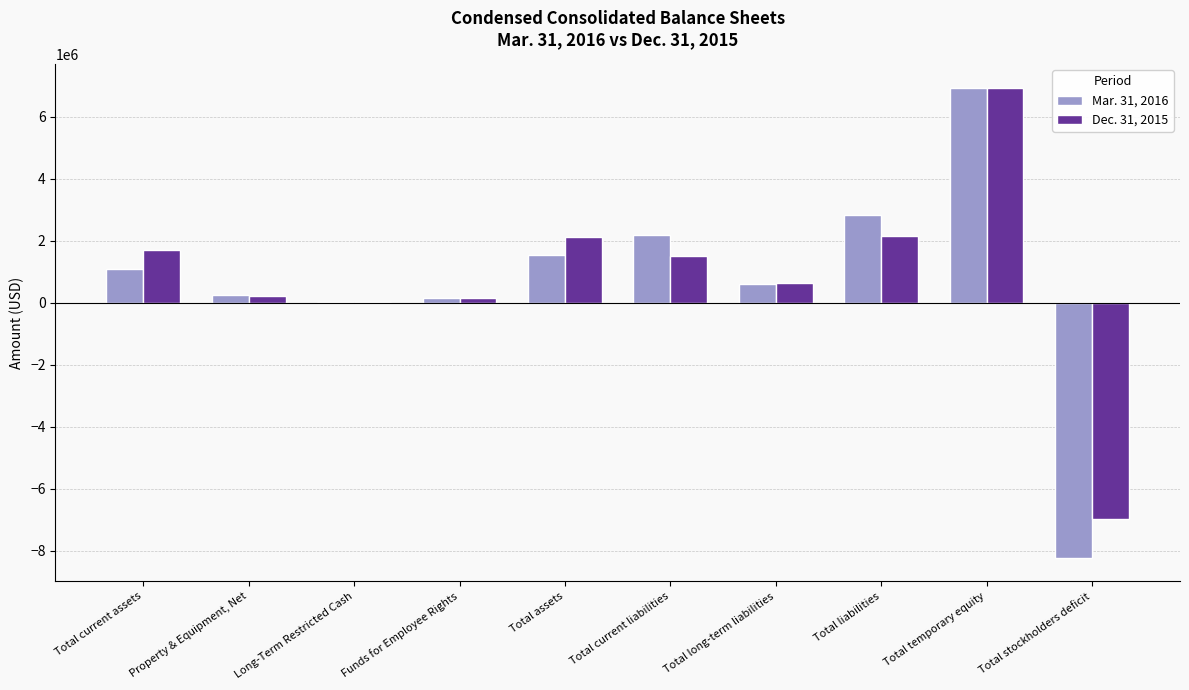

True or false: Dec. 31, 2015 has a value of 1712162 at Total current assets.

True